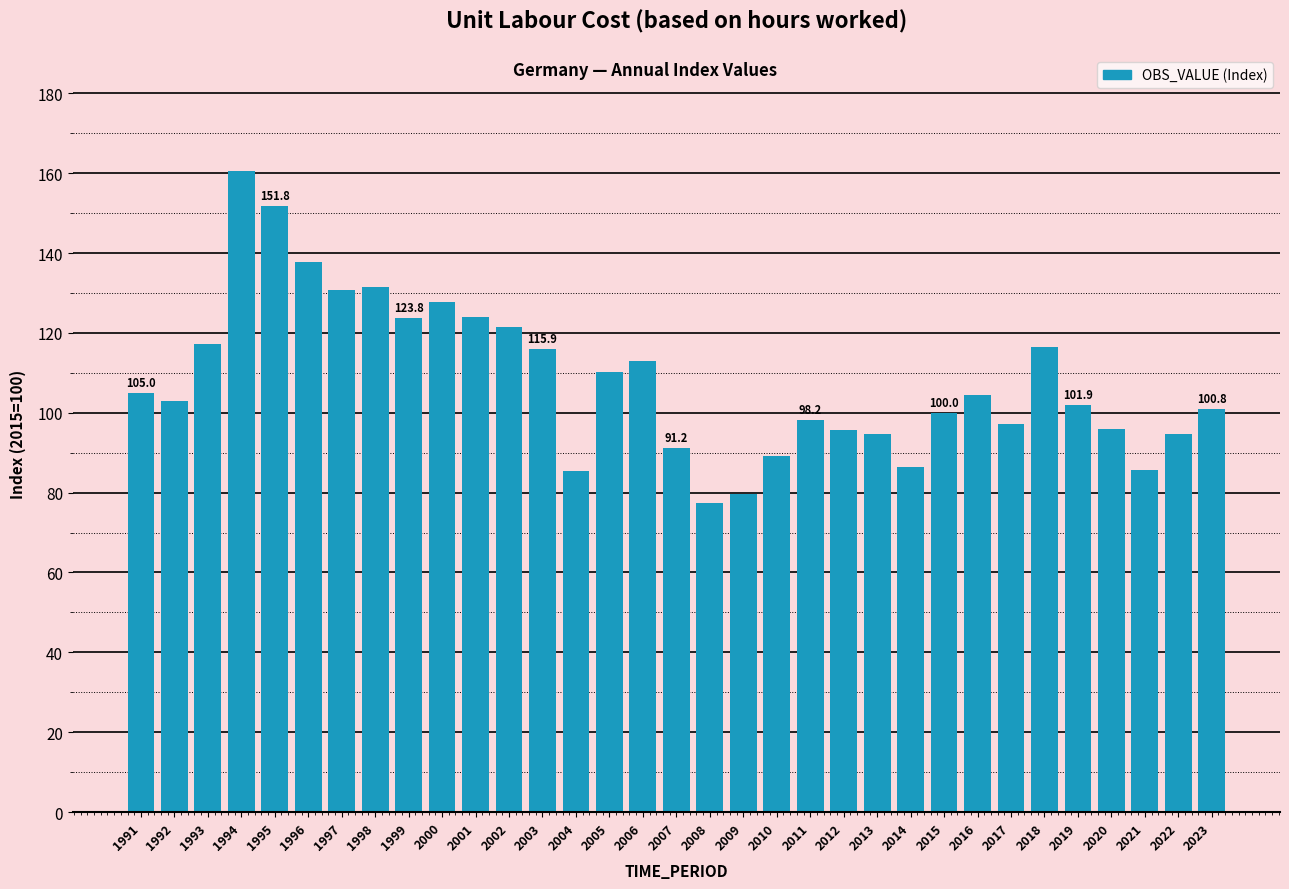

Is it true that the value at 1999 is 74.6?

False